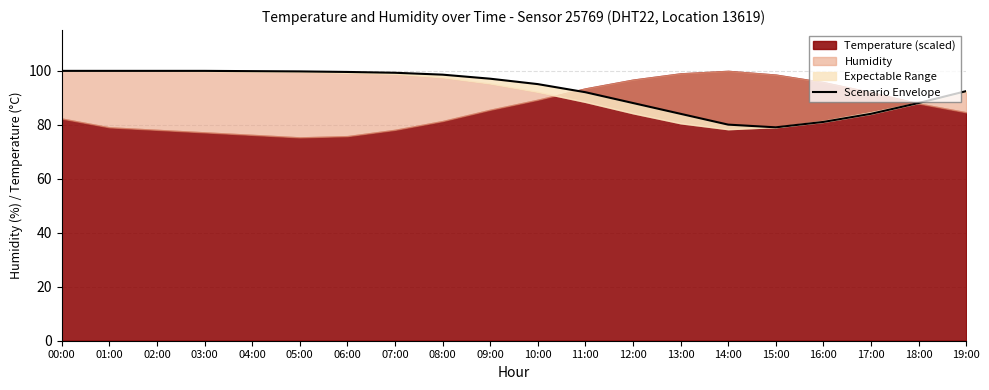

True or false: there are more than 0 points higher than both neighbors.

False